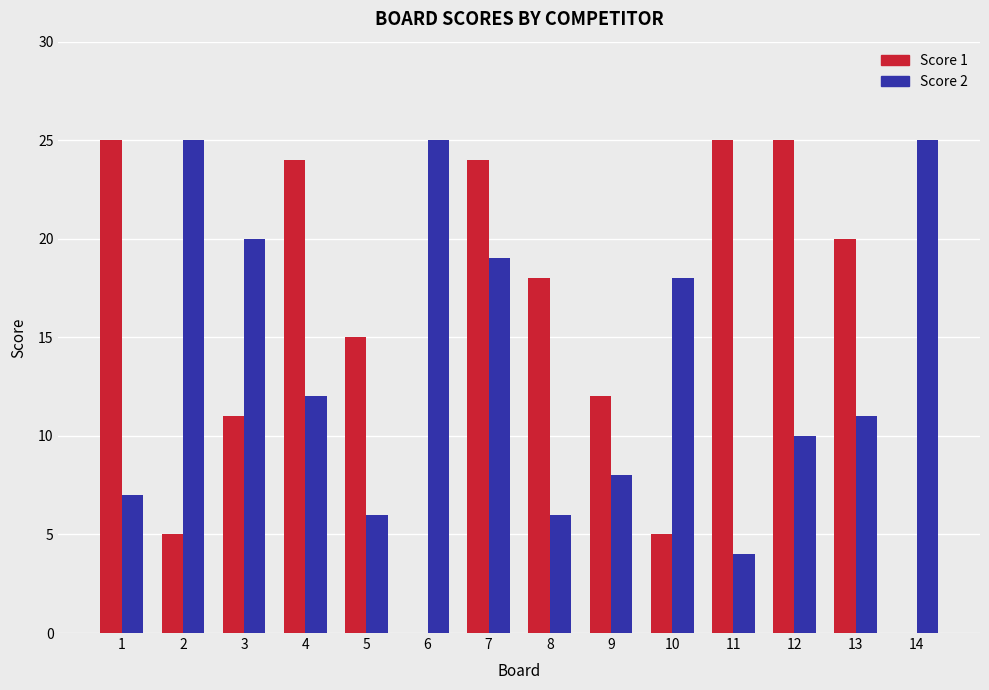

What is the total value across all series at 9?

20